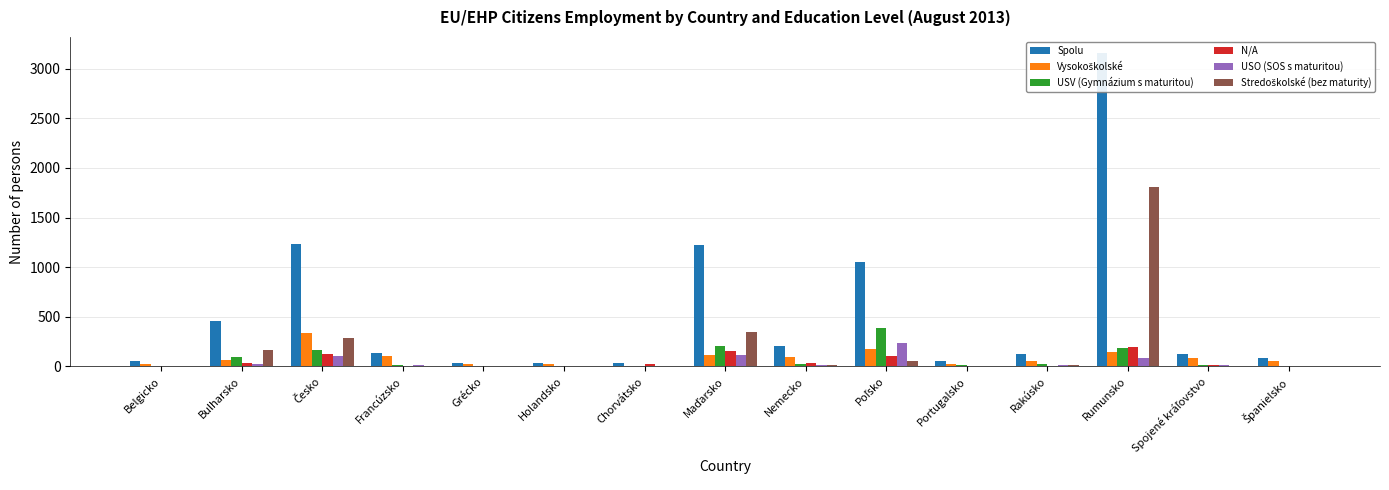

How many data points does each series have?

15